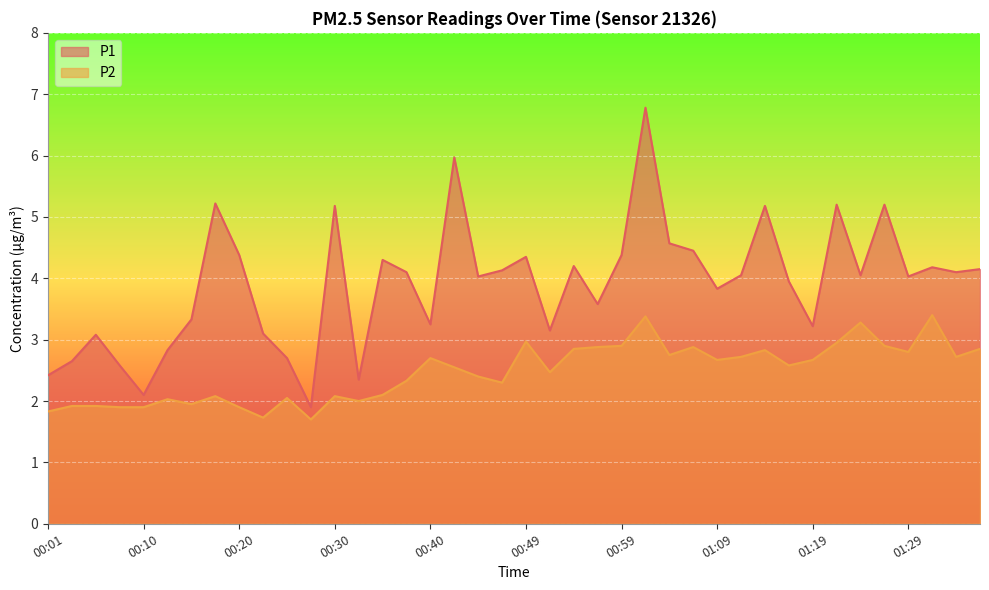

Which series changed the most between 00:32 and 01:02?

P1